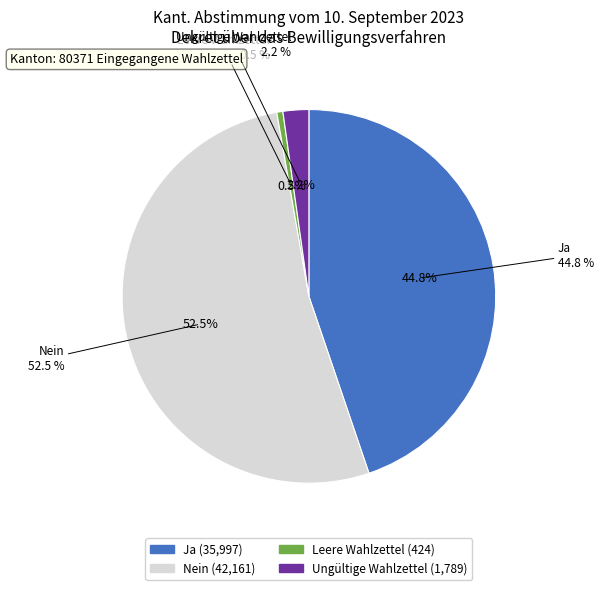

How many slices are in this pie chart?

4